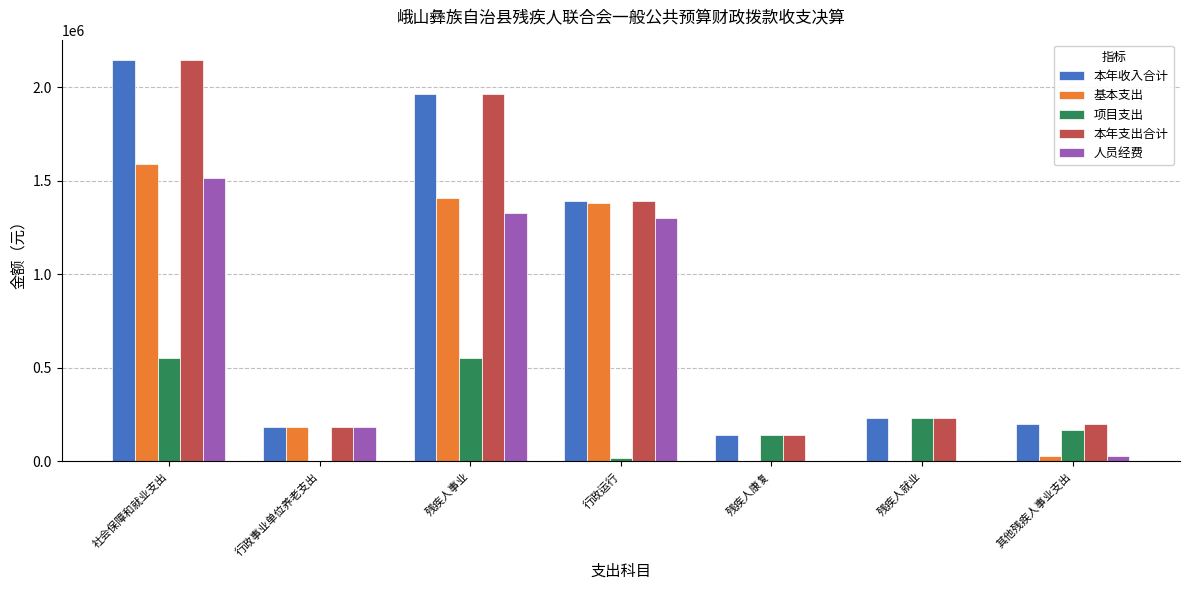

The 人员经费 series shows 0.0 at 残疾人就业. True or false?

True